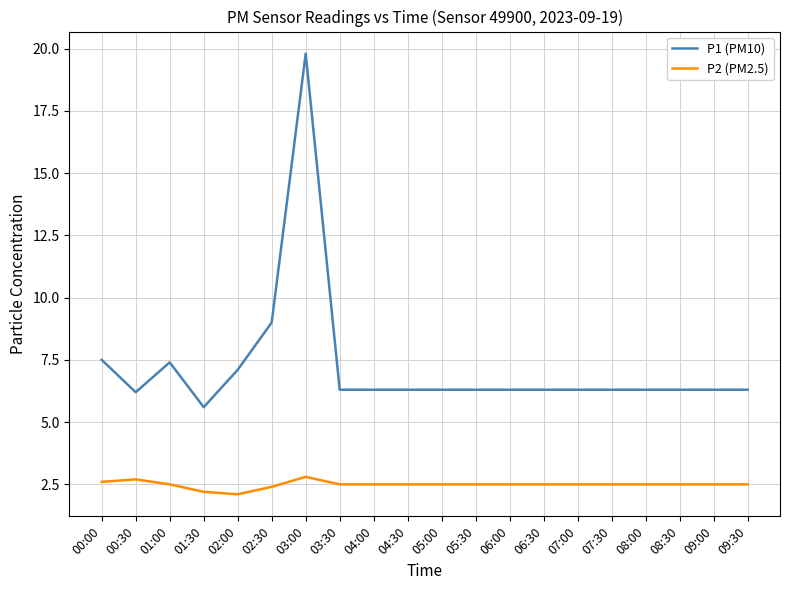

Is the value of P1 (PM10) at 00:00 greater than the value of P2 (PM2.5) at 04:00?

Yes